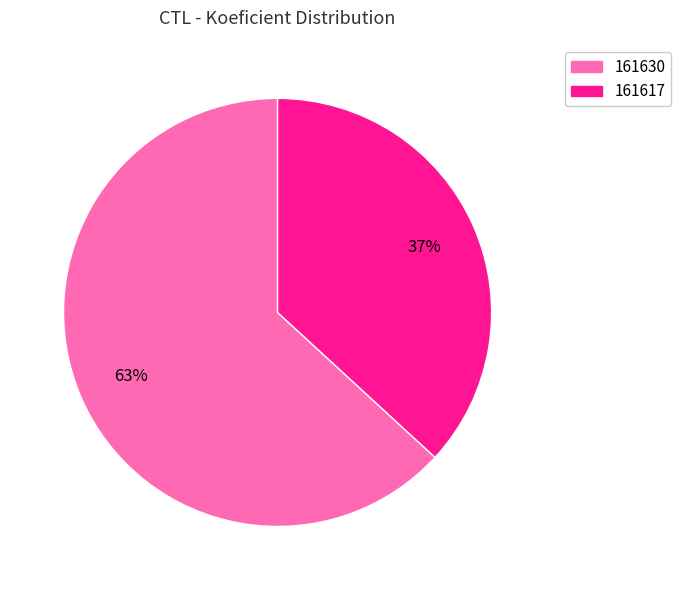

To the nearest percent, what percentage of the pie is 161617?

37%